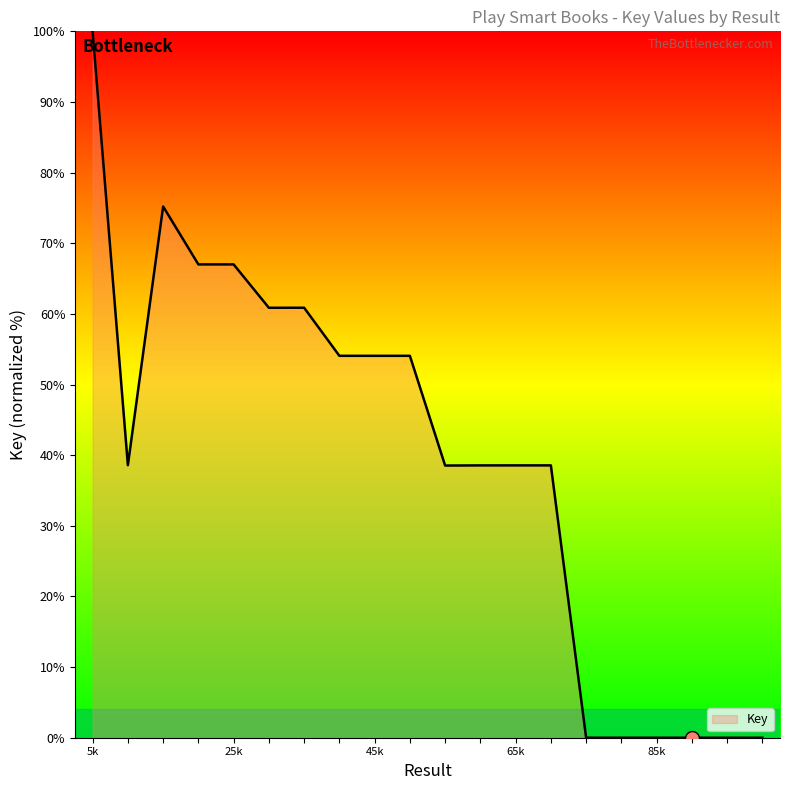

What is the difference between the maximum and minimum values?

100.0